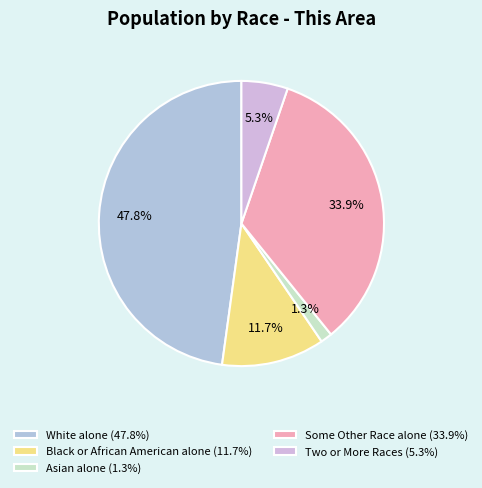

Is it true that Two or More Races is 5% of the pie?

True